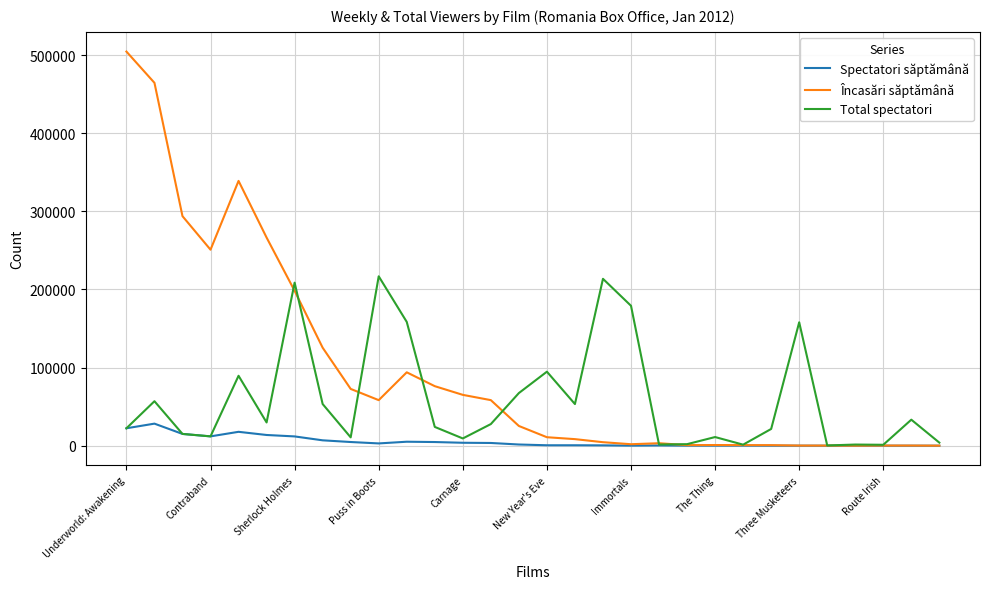

What is the highest value of the Total spectatori series?

216835